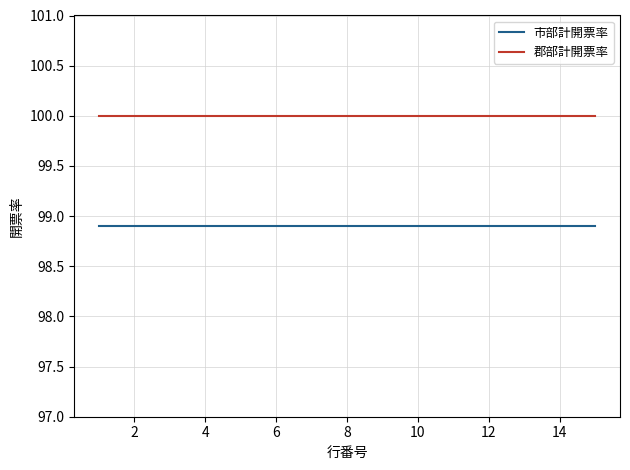

True or false: 市部計開票率 and 郡部計開票率 intersect in this chart.

False